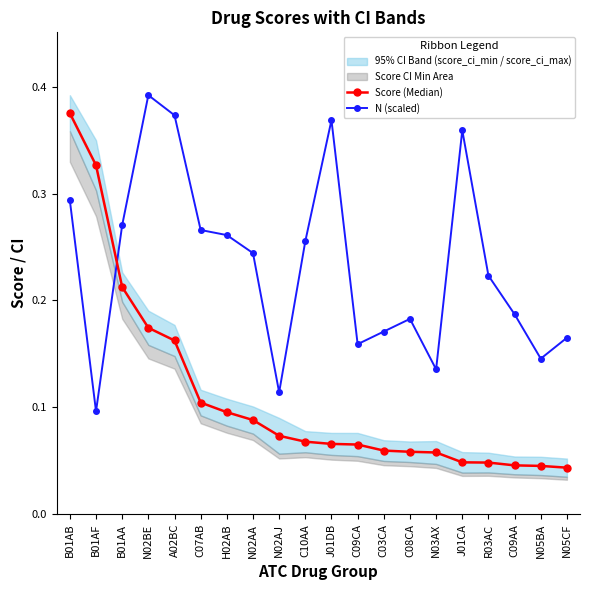

At which category is the sum across all series the highest?

B01AB